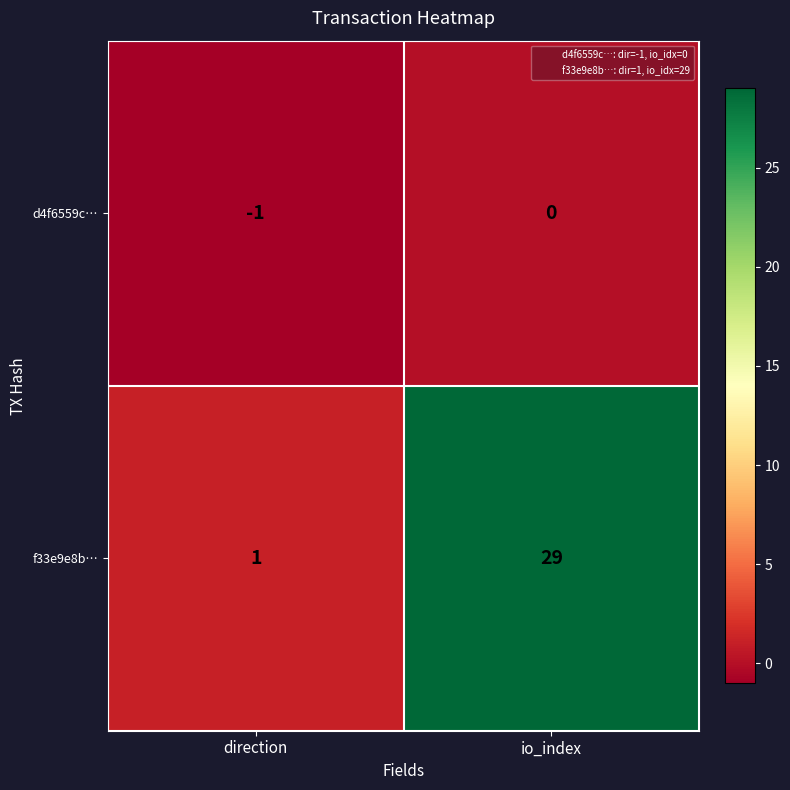

The value of d4f6559c… at direction is -1. True or false?

True